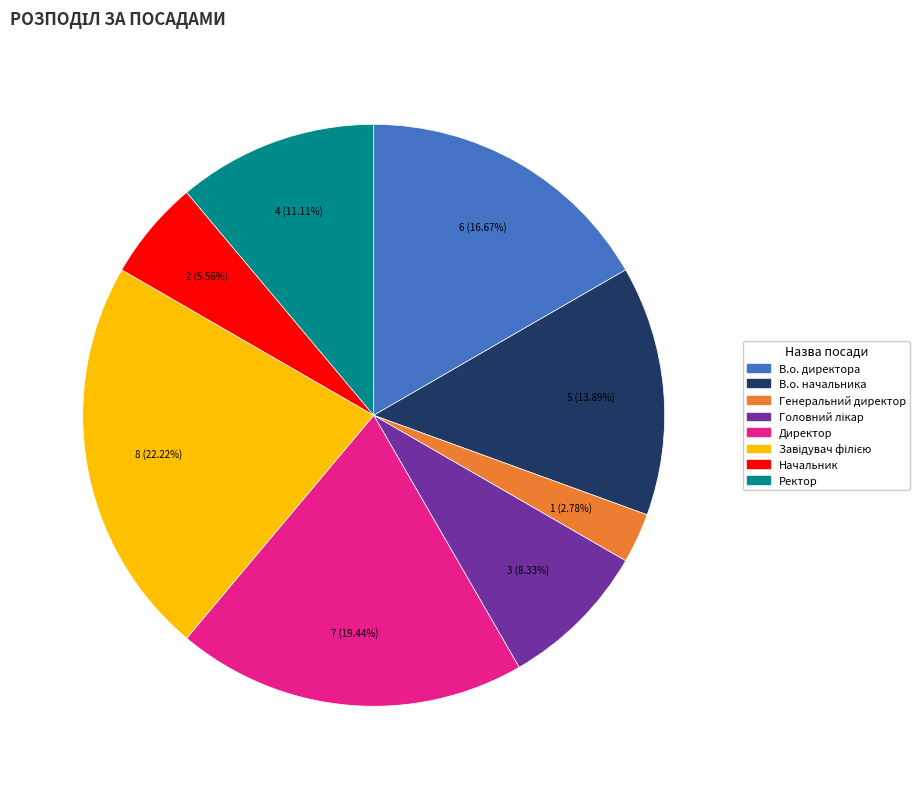

What percentage is the В.о. директора slice, to the nearest percent?

17%